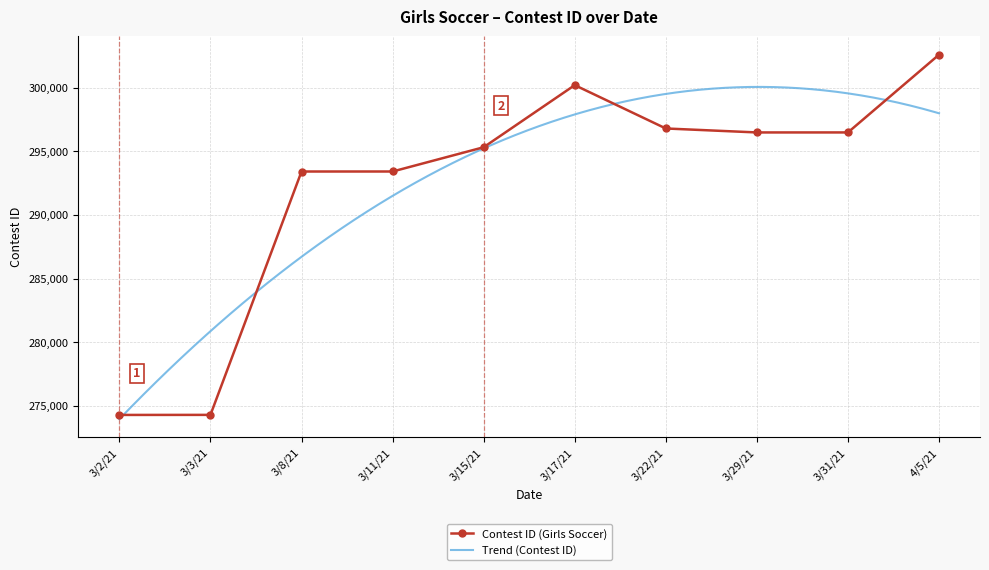

Count the number of values greater than 296486.

4